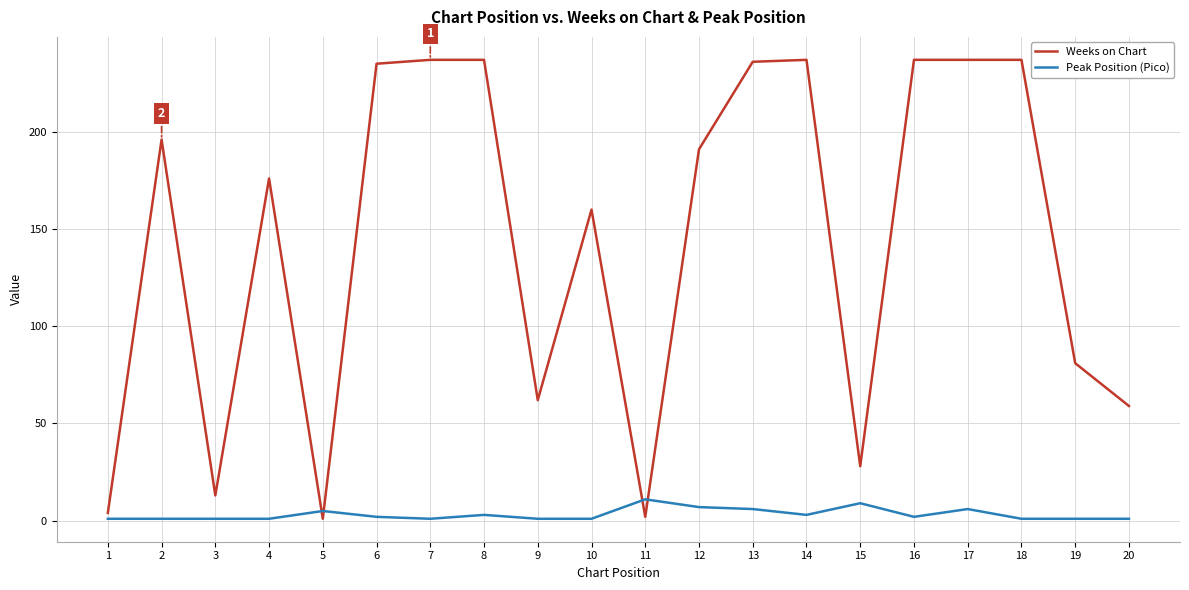

What is the total value across all series at 8?

240